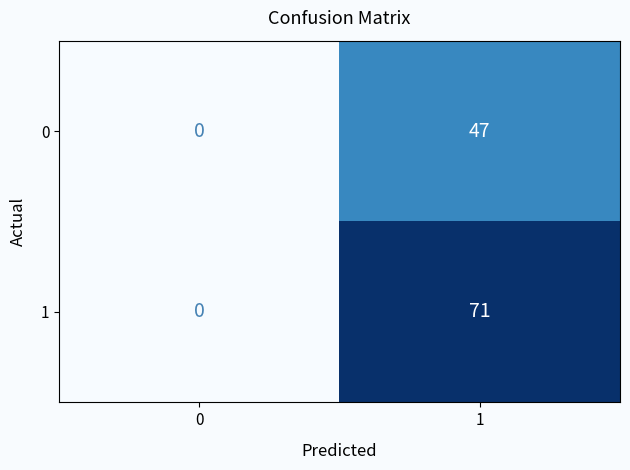

Which series has the largest range (max minus min)?

1